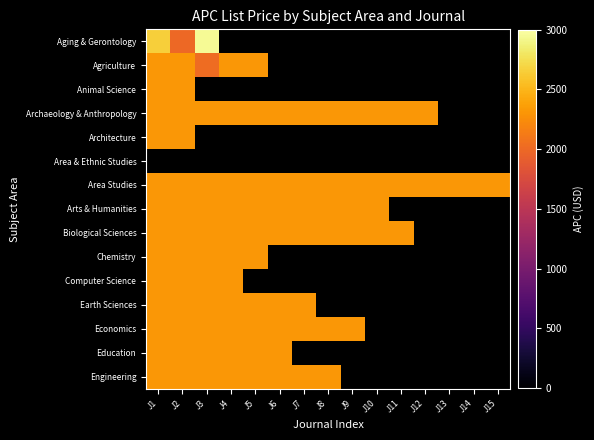

Rank the series by their maximum value, from highest to lowest.

Aging & Gerontology, Agriculture, Animal Science, Archaeology & Anthropology, Architecture, Area & Ethnic Studies, Area Studies, Arts & Humanities, Biological Sciences, Chemistry, Computer Science, Earth Sciences, Economics, Education, Engineering